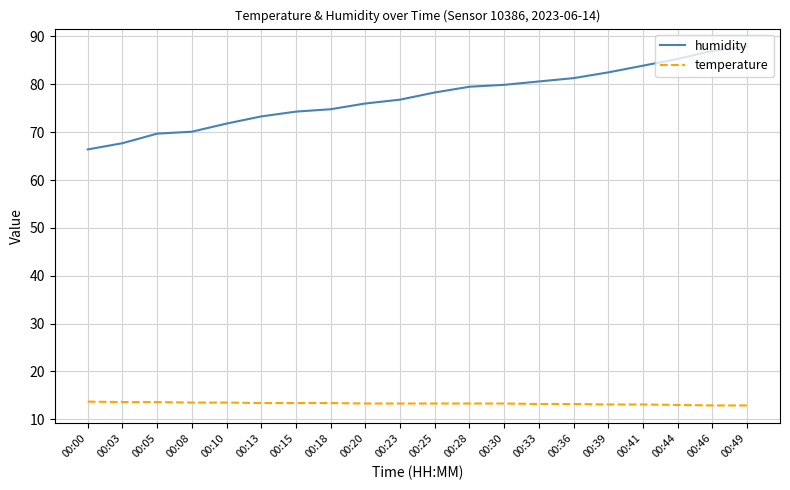

Where is humidity nearest to the value 77?

00:23